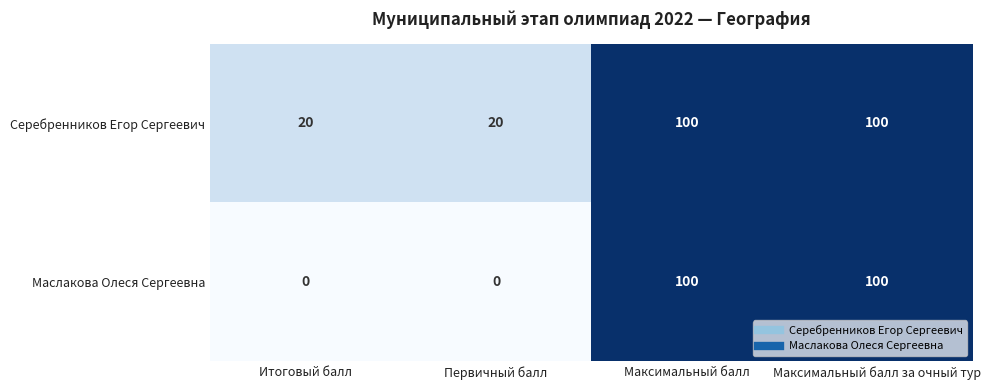

True or false: Маслакова Олеся Сергеевна has a value of 100 at Максимальный балл.

True